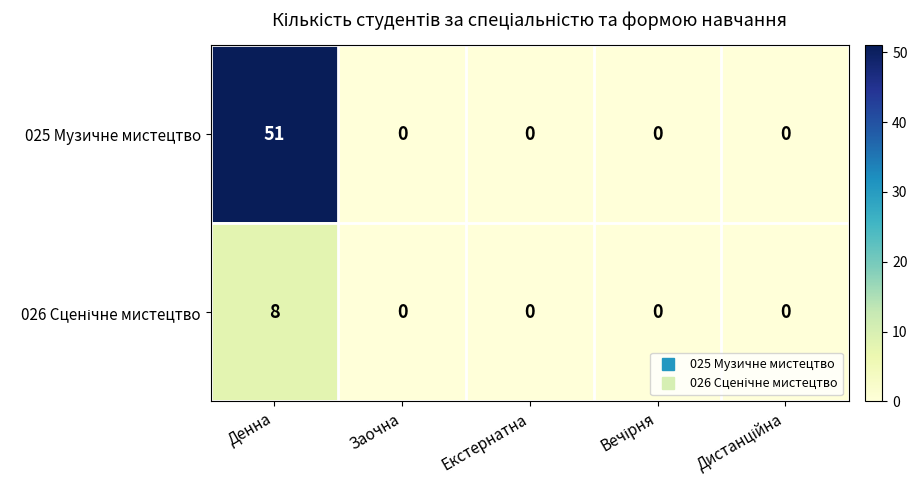

Is it true that 025 Музичне мистецтво equals 16 at Денна?

False